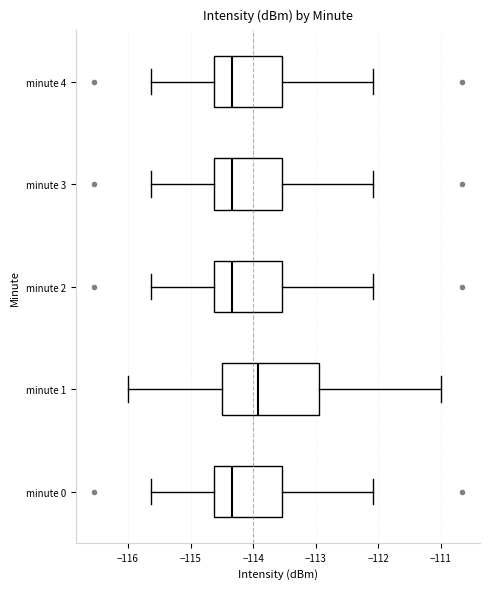

Reading bottom to top, transcribe this box plot: for each box, give where its median line is, the range the box spans, and where its two whiskers end, as read against the x-axis. The values are not printed on the chart, so give them approximately, as read against the axis.

minute 0: median -114.3, box -114.6 to -113.5, whiskers -115.6 to -112.1
minute 1: median -113.9, box -114.5 to -112.9, whiskers -116.0 to -111.0
minute 2: median -114.3, box -114.6 to -113.5, whiskers -115.6 to -112.1
minute 3: median -114.3, box -114.6 to -113.5, whiskers -115.6 to -112.1
minute 4: median -114.3, box -114.6 to -113.5, whiskers -115.6 to -112.1